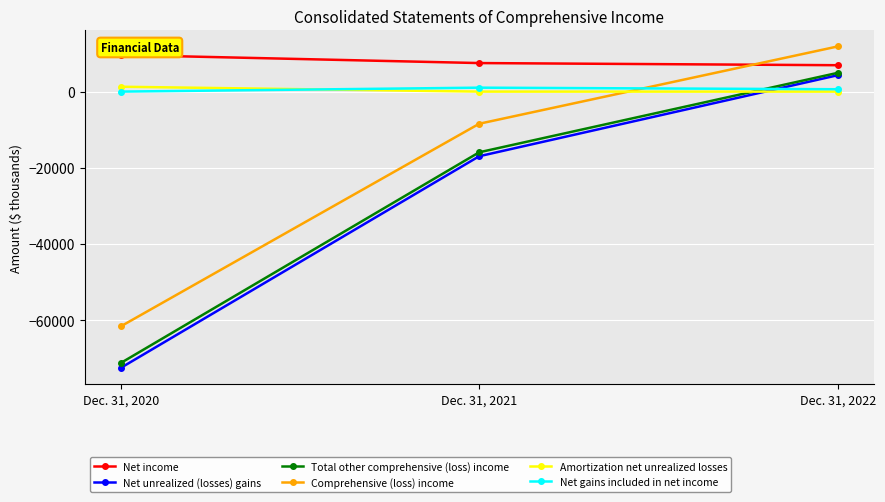

How many data points does each series have?

3